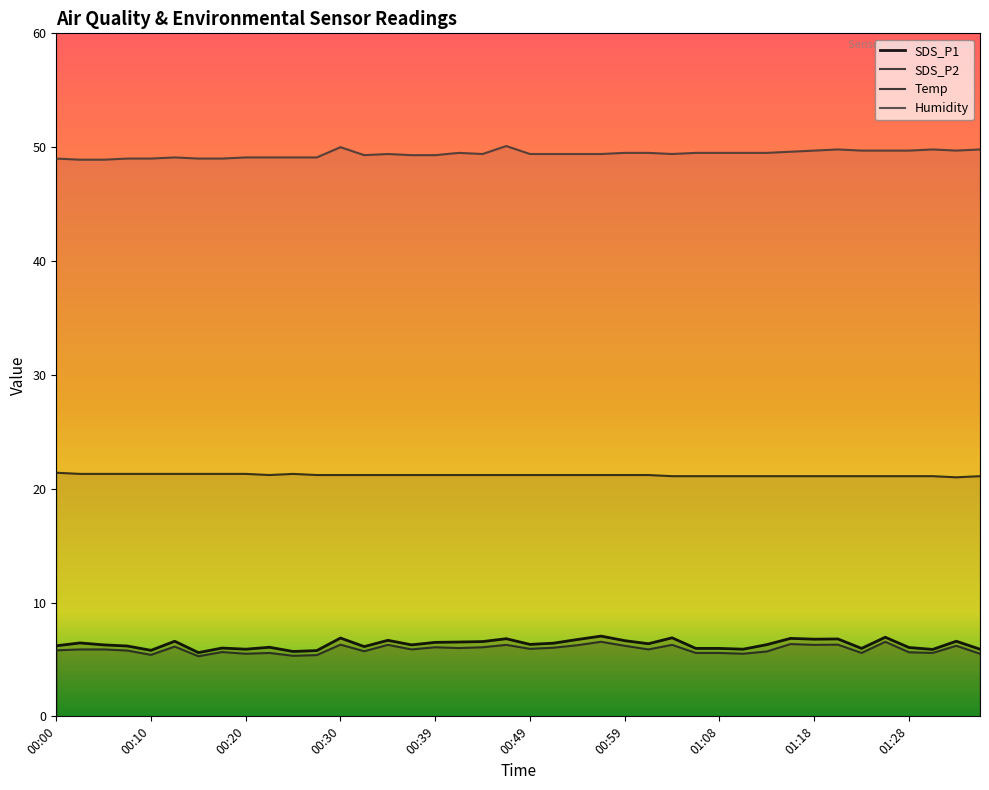

Reading left to right, list all the values displayed in this chart.

SDS_P1: 00:00=6.2	00:02=6.5	00:05=6.3	00:07=6.2	00:10=5.8	00:12=6.6	00:15=5.6	00:17=6.0	00:20=5.9	00:22=6.1	00:25=5.7	00:27=5.8	00:30=6.9	00:32=6.1	00:34=6.7	00:37=6.3	00:39=6.5	00:42=6.5	00:44=6.6	00:47=6.8	00:49=6.3	00:51=6.4	00:54=6.8	00:56=7.0	00:59=6.7	01:01=6.4	01:04=6.9	01:06=6.0	01:08=6.0	01:11=5.9	01:13=6.3	01:16=6.8	01:18=6.8	01:21=6.8	01:23=6.0	01:26=7.0	01:28=6.0	01:31=5.9	01:33=6.6	01:35=5.9
SDS_P2: 00:00=5.8	00:02=5.9	00:05=5.9	00:07=5.8	00:10=5.4	00:12=6.1	00:15=5.3	00:17=5.7	00:20=5.5	00:22=5.6	00:25=5.3	00:27=5.4	00:30=6.3	00:32=5.7	00:34=6.3	00:37=5.9	00:39=6.1	00:42=6.0	00:44=6.1	00:47=6.3	00:49=5.9	00:51=6.0	00:54=6.2	00:56=6.5	00:59=6.2	01:01=5.9	01:04=6.3	01:06=5.6	01:08=5.6	01:11=5.5	01:13=5.7	01:16=6.3	01:18=6.3	01:21=6.3	01:23=5.6	01:26=6.5	01:28=5.6	01:31=5.6	01:33=6.2	01:35=5.5
Temp: 00:00=21.4	00:02=21.3	00:05=21.3	00:07=21.3	00:10=21.3	00:12=21.3	00:15=21.3	00:17=21.3	00:20=21.3	00:22=21.2	00:25=21.3	00:27=21.2	00:30=21.2	00:32=21.2	00:34=21.2	00:37=21.2	00:39=21.2	00:42=21.2	00:44=21.2	00:47=21.2	00:49=21.2	00:51=21.2	00:54=21.2	00:56=21.2	00:59=21.2	01:01=21.2	01:04=21.1	01:06=21.1	01:08=21.1	01:11=21.1	01:13=21.1	01:16=21.1	01:18=21.1	01:21=21.1	01:23=21.1	01:26=21.1	01:28=21.1	01:31=21.1	01:33=21.0	01:35=21.1
Humidity: 00:00=49.0	00:02=48.9	00:05=48.9	00:07=49.0	00:10=49.0	00:12=49.1	00:15=49.0	00:17=49.0	00:20=49.1	00:22=49.1	00:25=49.1	00:27=49.1	00:30=50.0	00:32=49.3	00:34=49.4	00:37=49.3	00:39=49.3	00:42=49.5	00:44=49.4	00:47=50.1	00:49=49.4	00:51=49.4	00:54=49.4	00:56=49.4	00:59=49.5	01:01=49.5	01:04=49.4	01:06=49.5	01:08=49.5	01:11=49.5	01:13=49.5	01:16=49.6	01:18=49.7	01:21=49.8	01:23=49.7	01:26=49.7	01:28=49.7	01:31=49.8	01:33=49.7	01:35=49.8